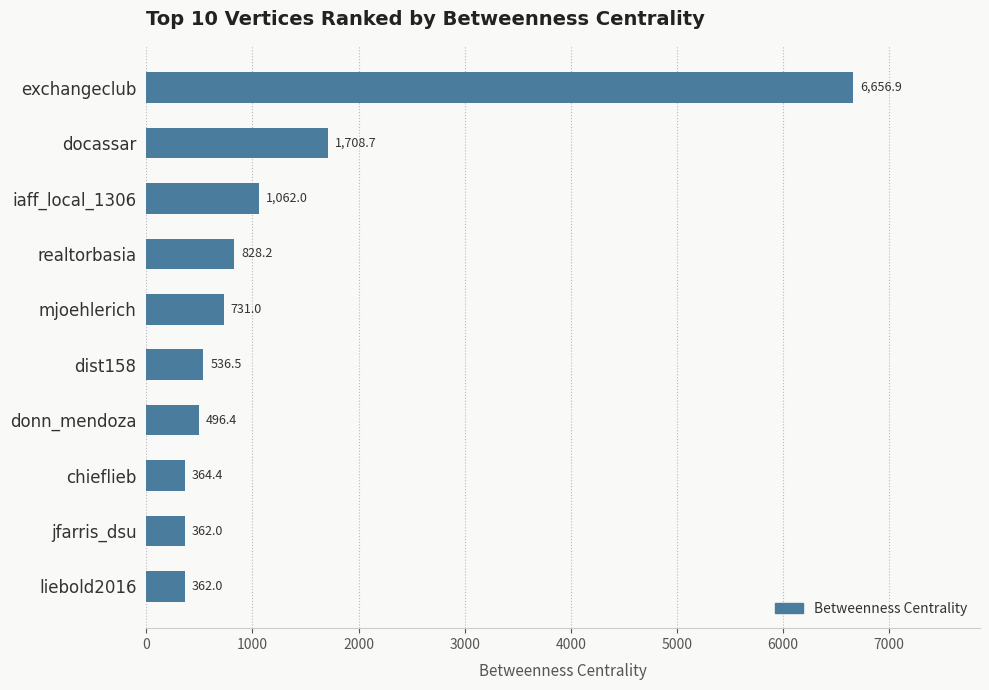

What is the difference between the second highest and minimum values?

1346.7